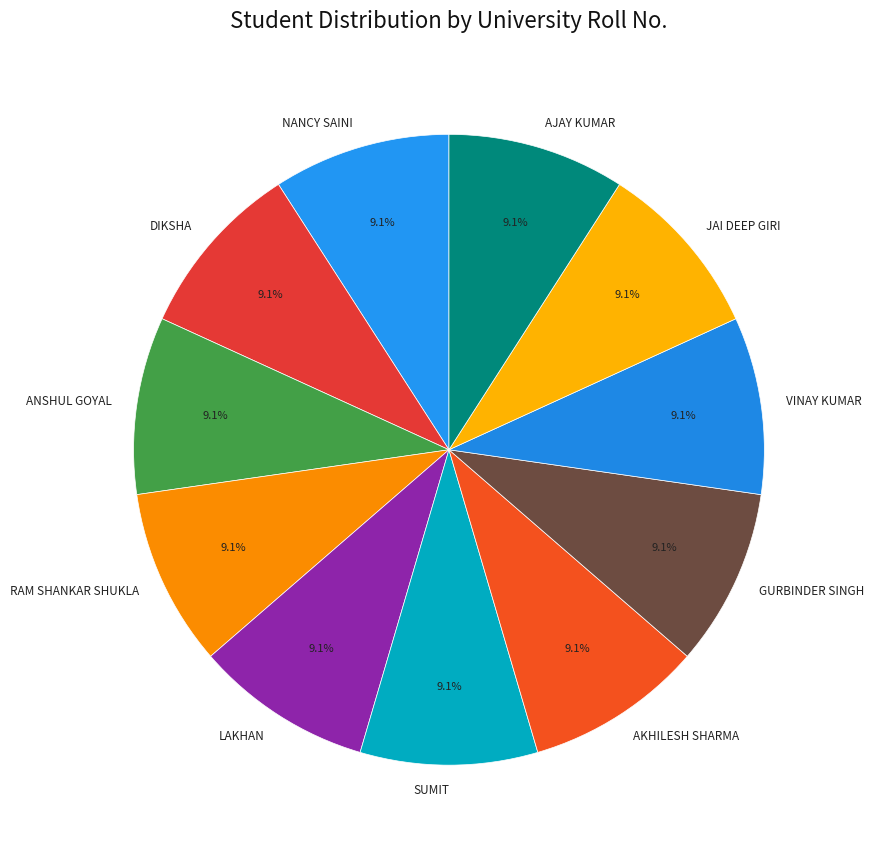

How many slices are in this pie chart?

11